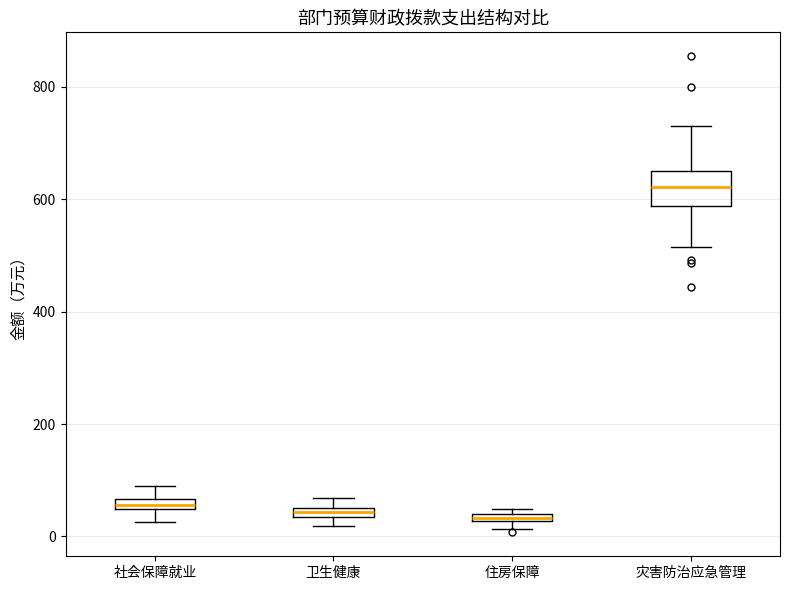

Which box is the tallest, from its lower edge to its upper edge?

灾害防治应急管理